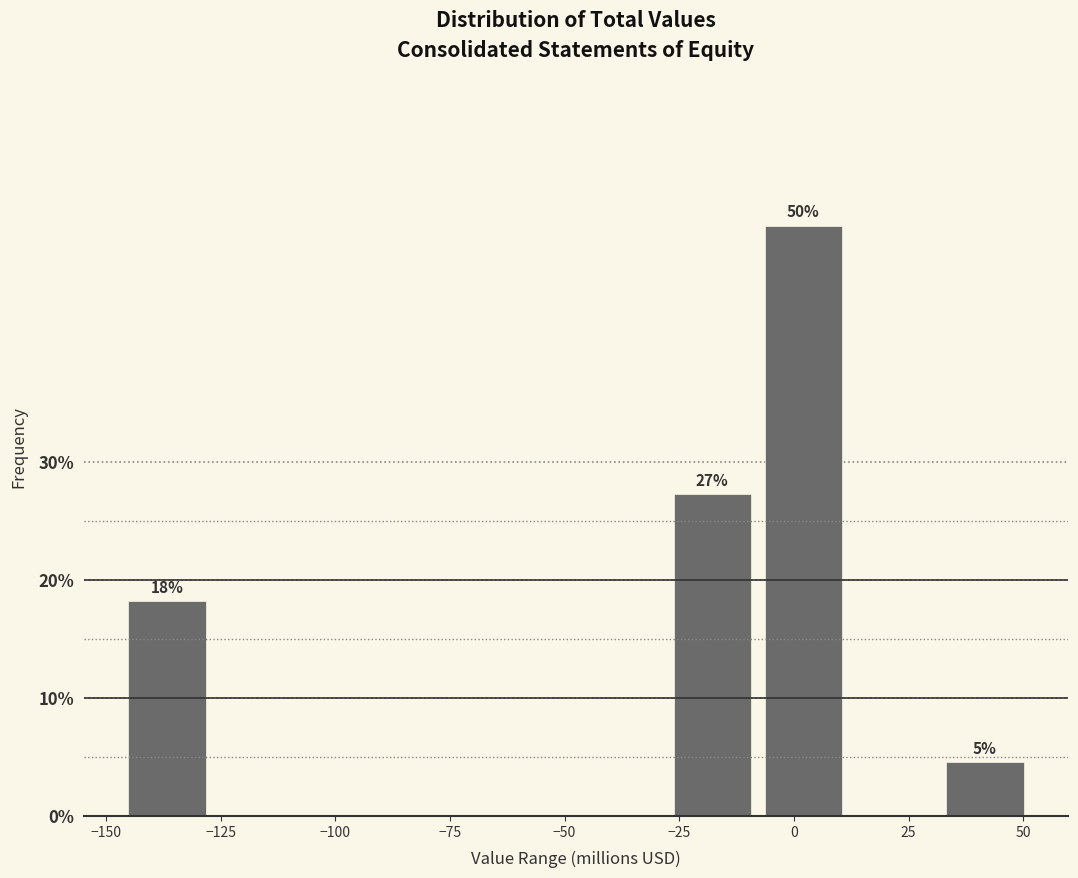

Around what value on the x-axis is the tallest bar? Give the approximate position of its centre, as read against the axis.

0